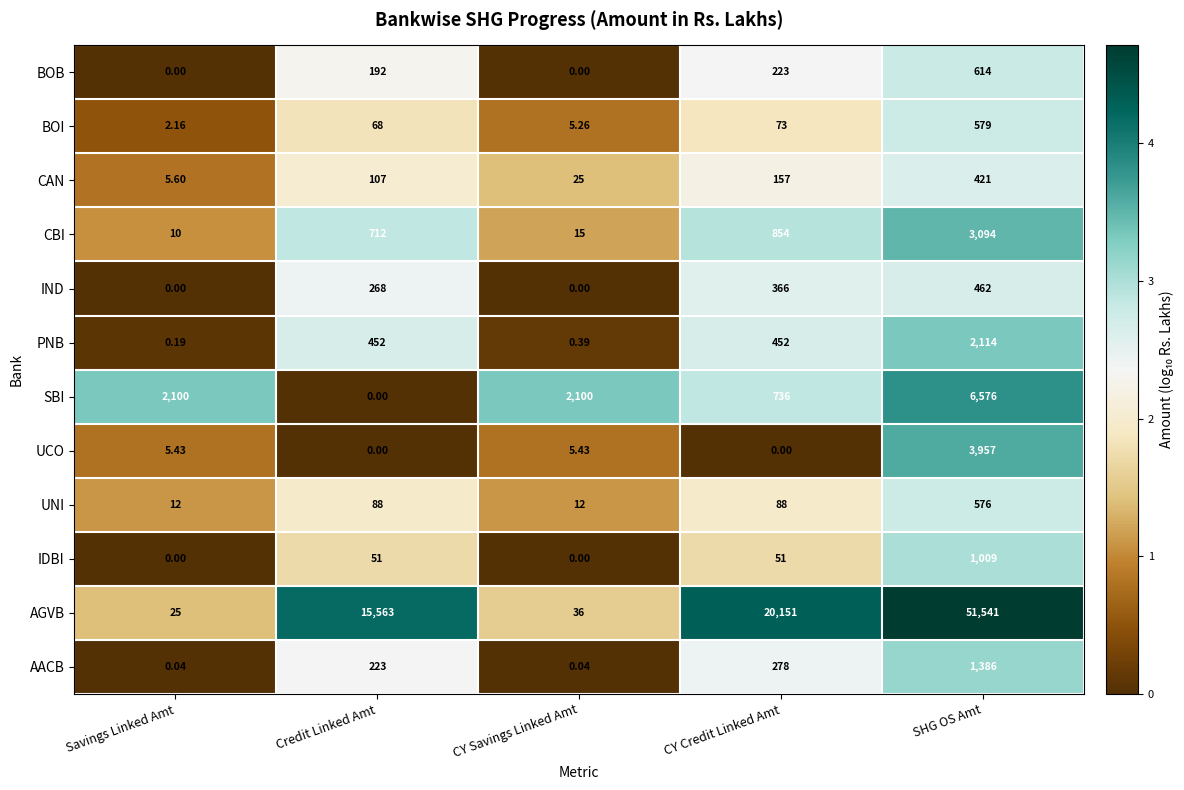

Which series has the widest spread of values?

AGVB